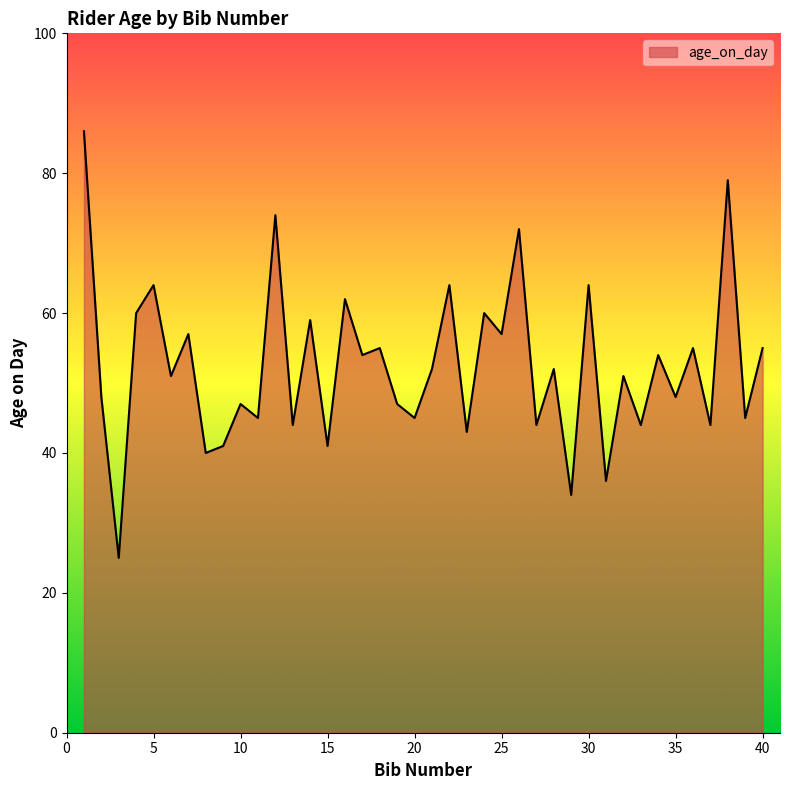

What is the greatest value displayed?

86